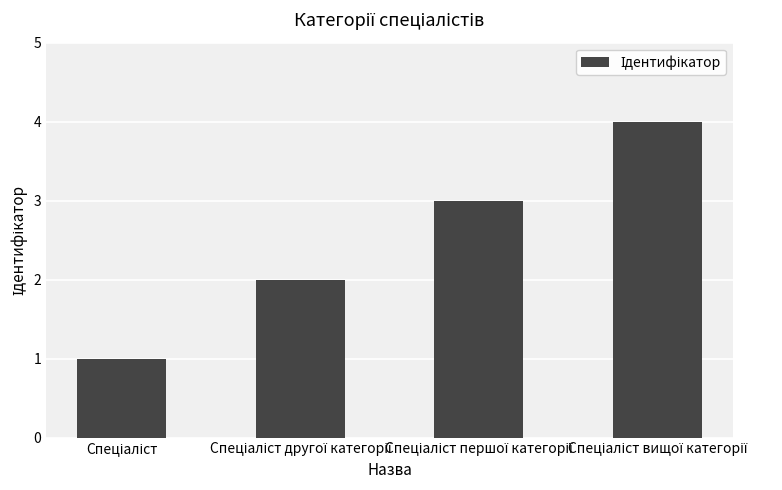

What is the value of the 4th bar from the left?

4